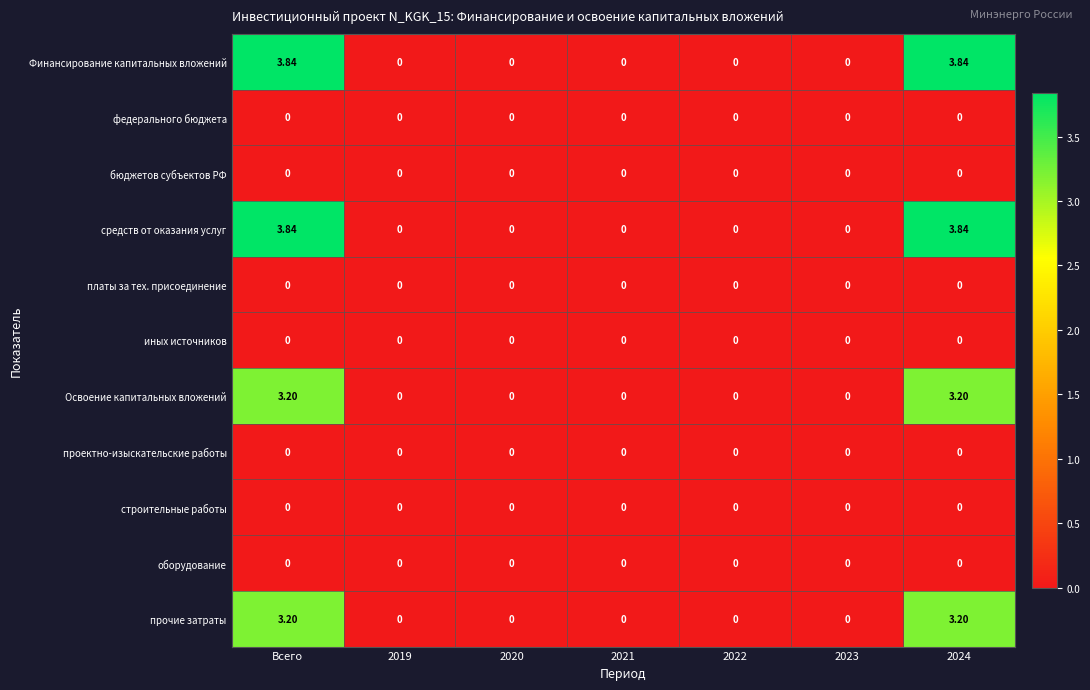

Is the value of Освоение капитальных вложений at Всего greater than the value of бюджетов субъектов РФ at 2020?

Yes